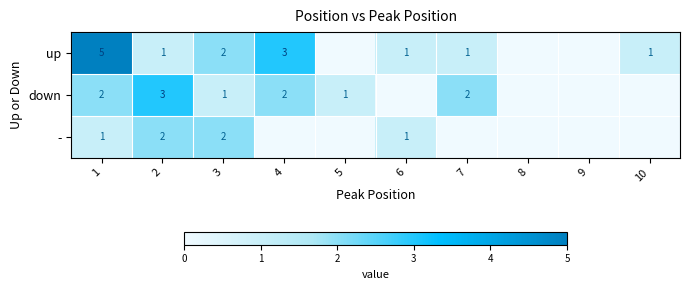

Is it true that up equals 0 at 10?

False